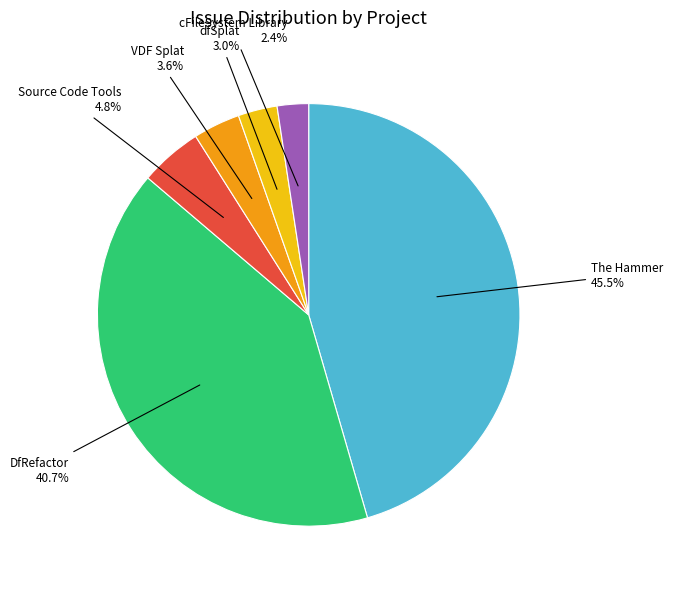

How many slices are in this pie chart?

6